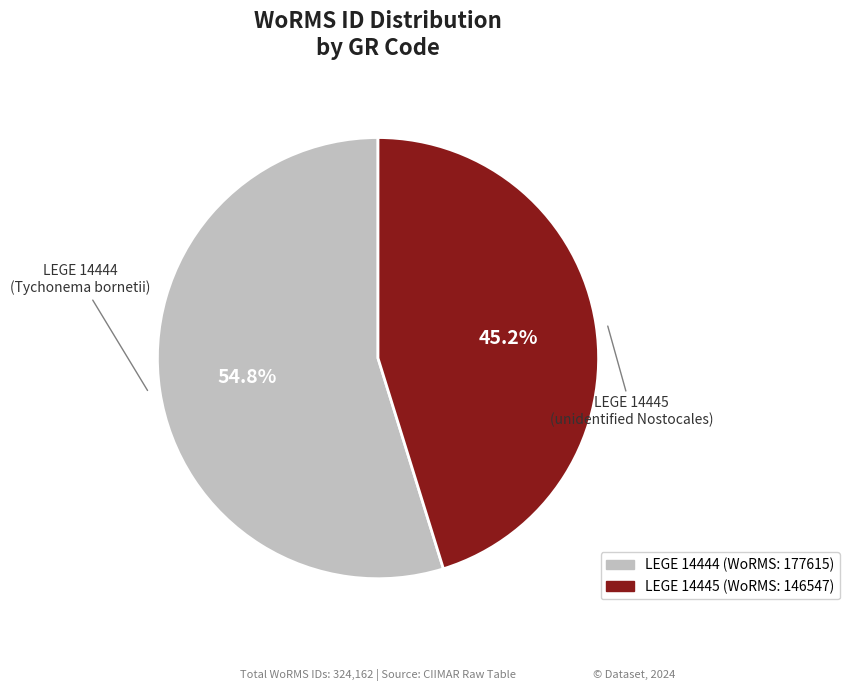

Is there any slice that represents more than half of the pie?

Yes